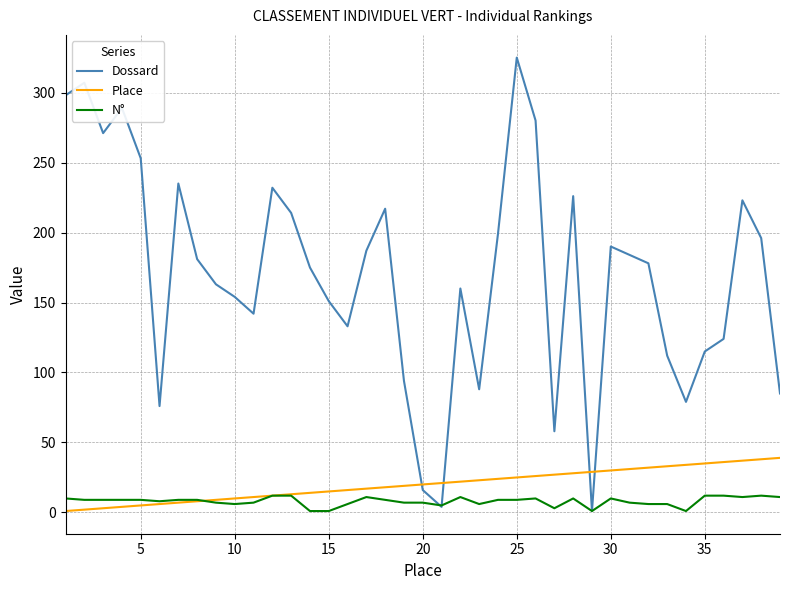

What is the greatest value displayed?

325